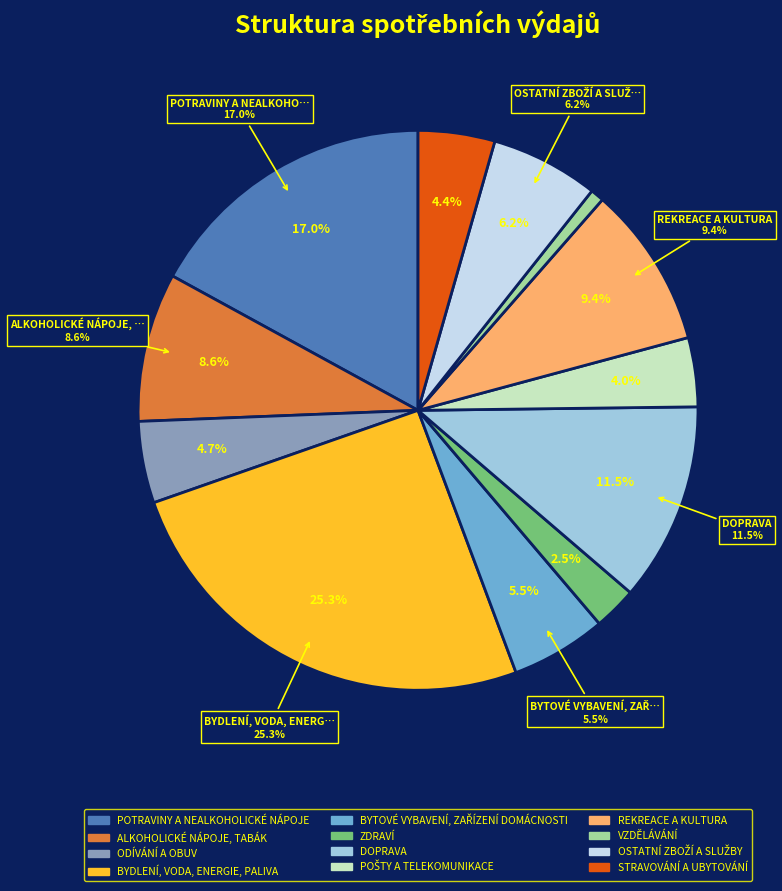

What percentage is the BYTOVÉ VYBAVENÍ, ZAŘÍZENÍ DOMÁCNOSTI slice, to the nearest percent?

6%